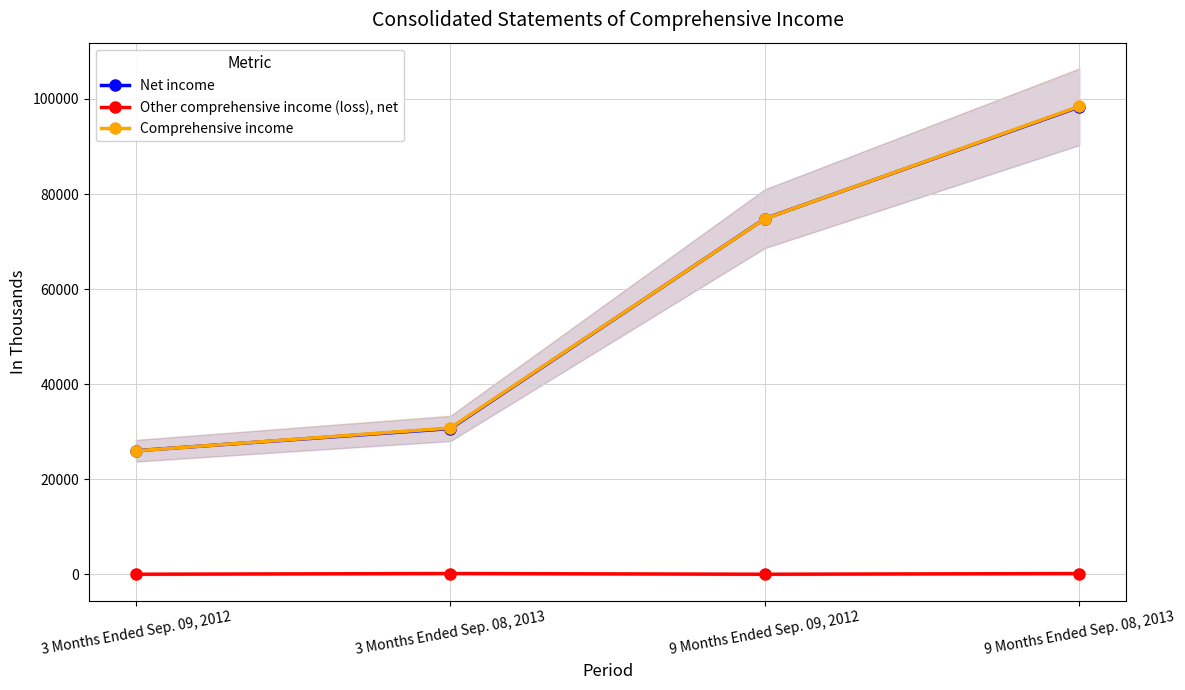

Is the value of Comprehensive income at 9 Months Ended Sep. 09, 2012 greater than the value of Other comprehensive income (loss), net at 9 Months Ended Sep. 09, 2012?

Yes